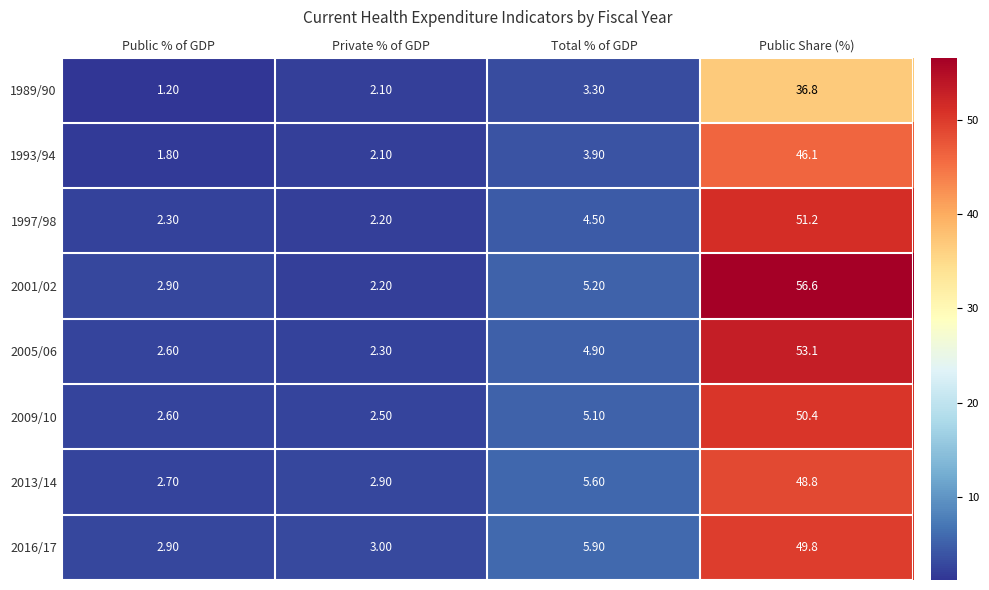

What is the sum of the 2005/06 values at Private % of GDP and Public % of GDP?

4.9